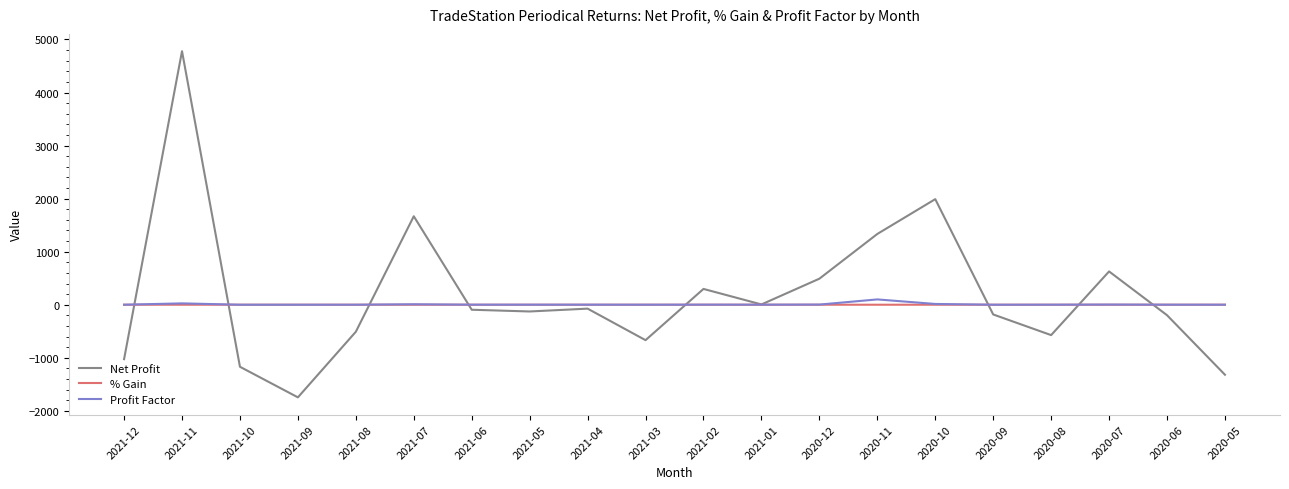

Between 2021-01 and 2020-07, which series saw the biggest shift?

Net Profit